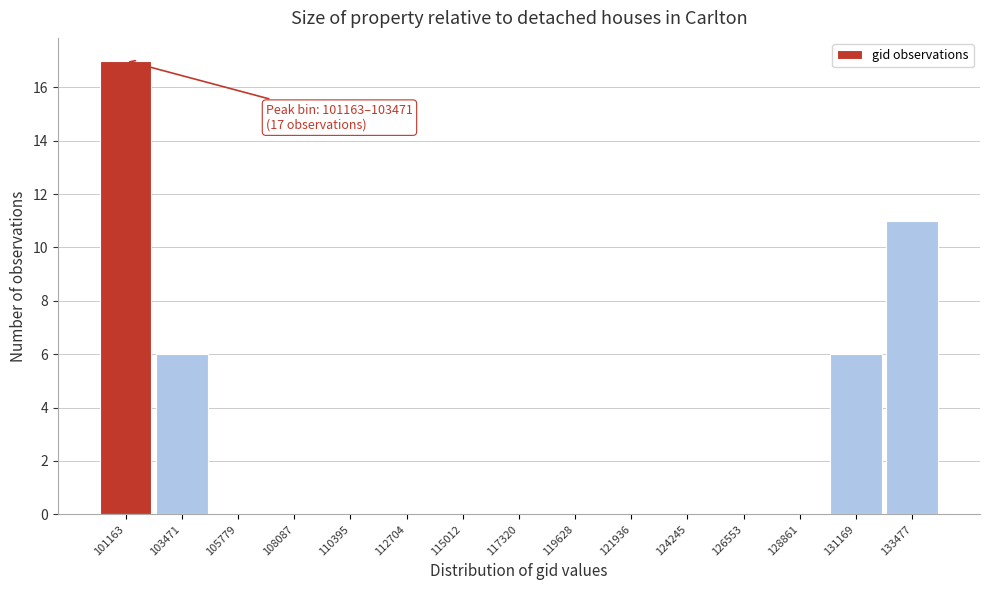

What is the maximum value shown in the chart?

17